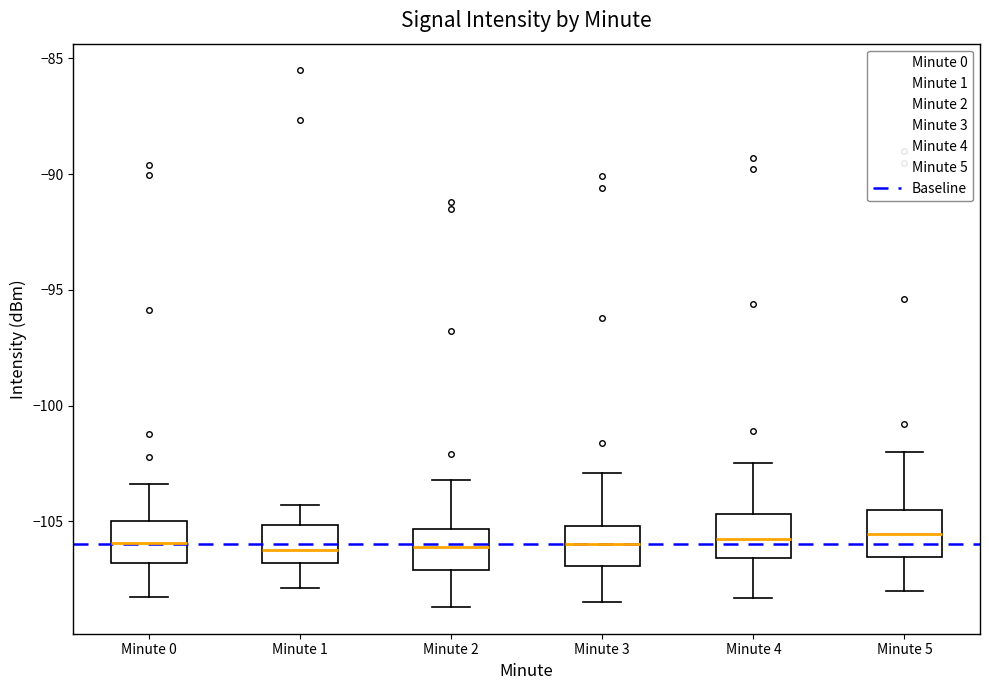

Reading left to right, transcribe this box plot: for each box, give where its median line is, the range the box spans, and where its two whiskers end, as read against the y-axis. The values are not printed on the chart, so give them approximately, as read against the axis.

Minute 0: median -106.0, box -107.0 to -105.0, whiskers -108.5 to -103.5
Minute 1: median -106.0, box -107.0 to -105.0, whiskers -108.0 to -104.5
Minute 2: median -106.0, box -107.0 to -105.5, whiskers -108.5 to -103.0
Minute 3: median -106.0, box -107.0 to -105.0, whiskers -108.5 to -103.0
Minute 4: median -105.5, box -106.5 to -104.5, whiskers -108.5 to -102.5
Minute 5: median -105.5, box -106.5 to -104.5, whiskers -108.0 to -102.0